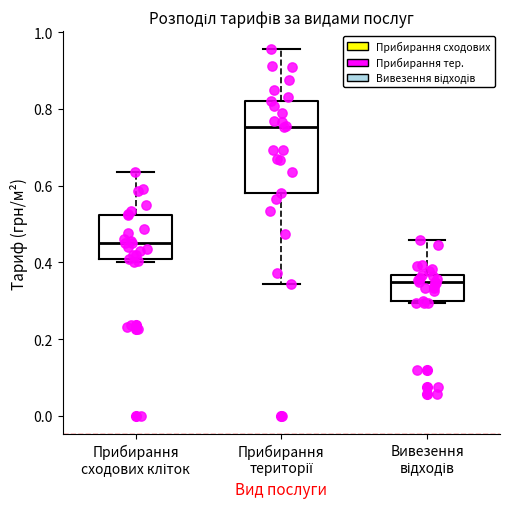

Which box is the tallest, from its lower edge to its upper edge?

Прибирання території